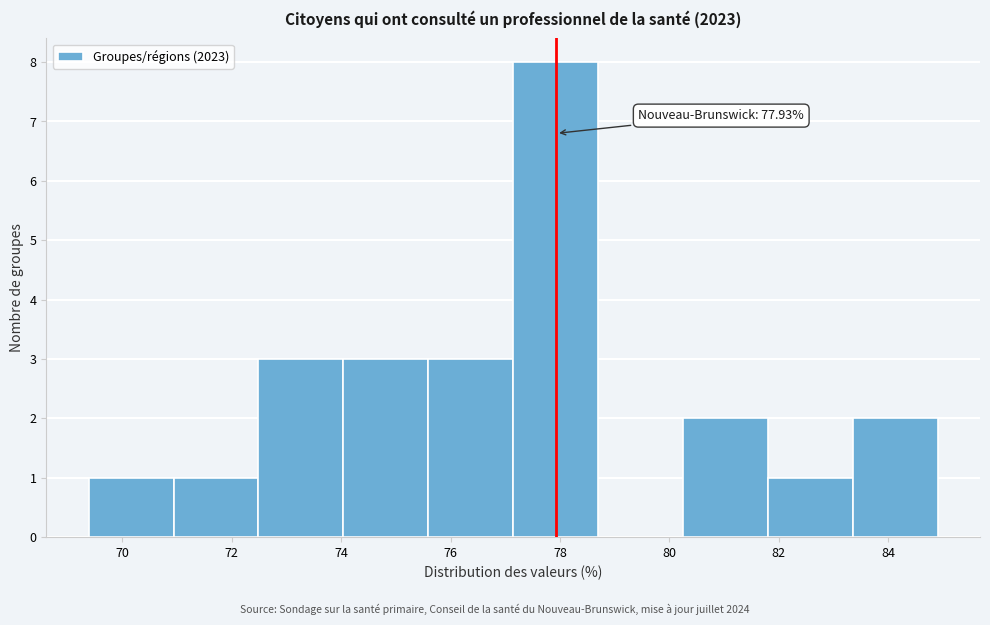

Which range on the x-axis has the tallest bar?

77.2 to 78.6